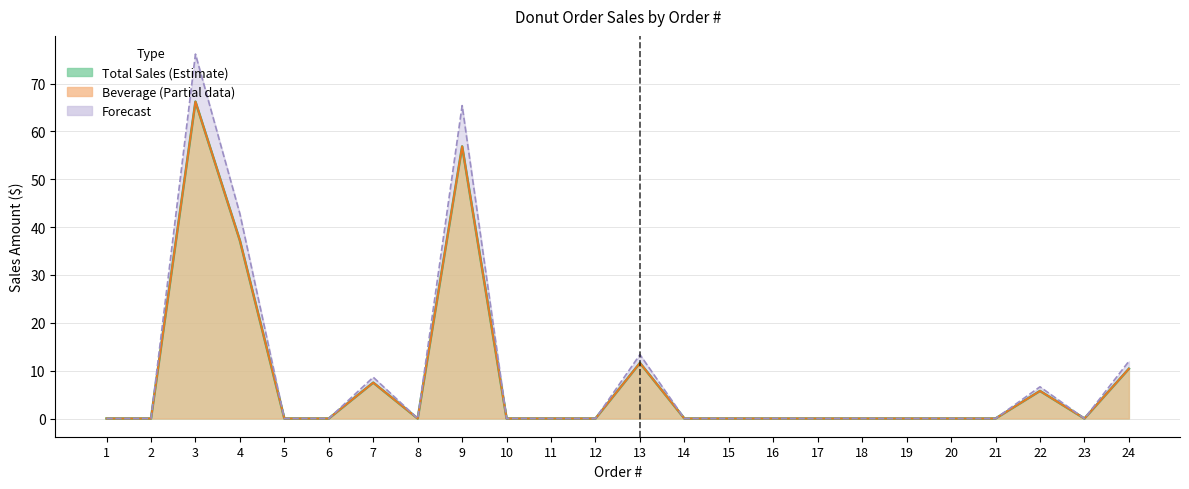

What is the average value of the Beverage (col_3) series?

8.1